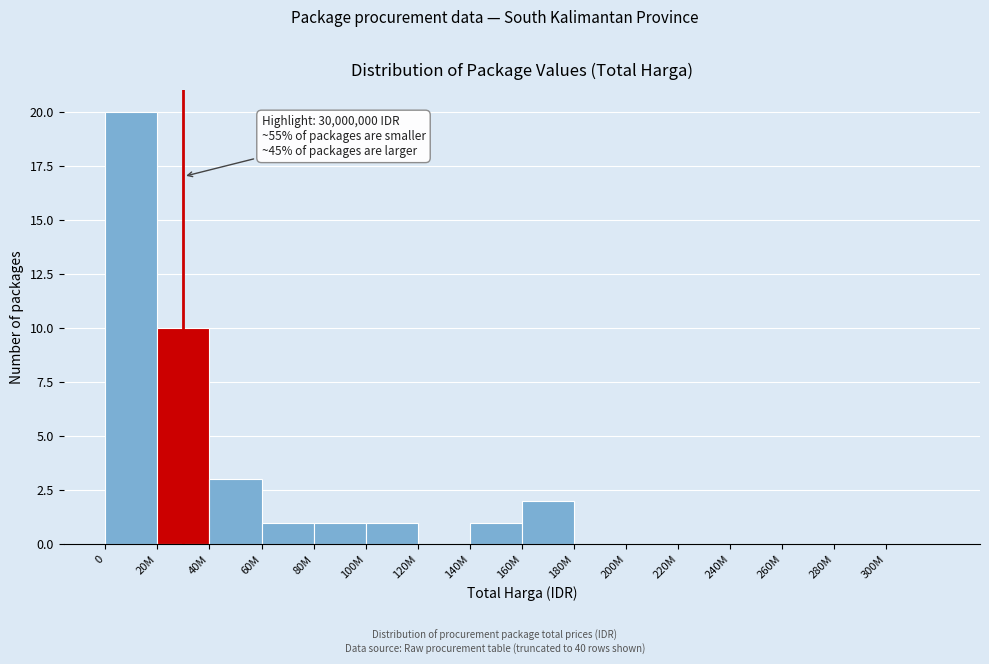

Reading left to right, list all the values displayed in this chart.

0=20	20M=10	40M=3	60M=1	80M=1	100M=1	120M=0	140M=1	160M=2	180M=0	200M=0	220M=0	240M=0	260M=0	280M=0	300M=0